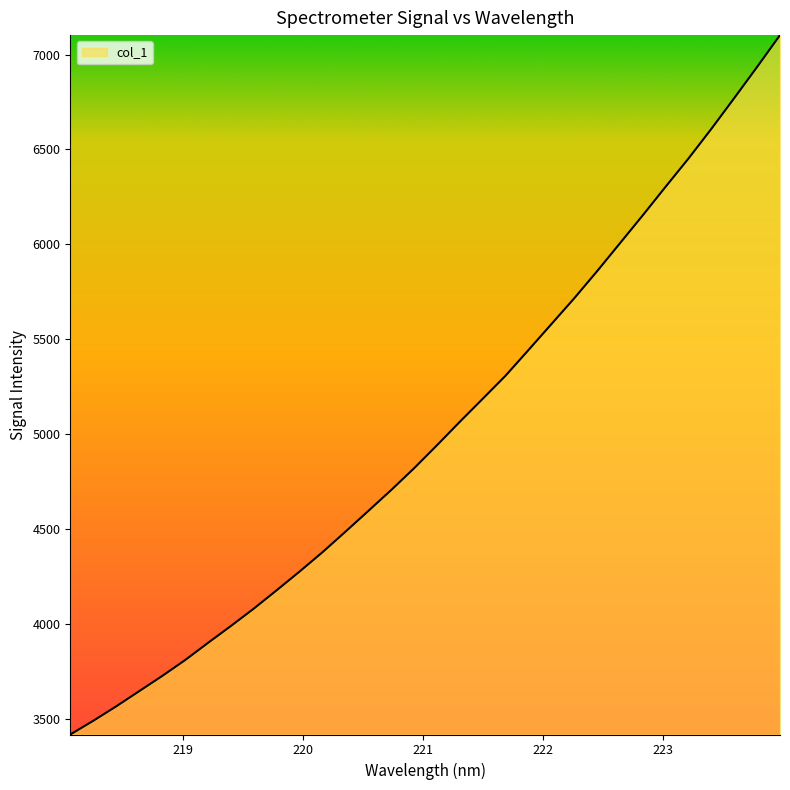

What is the greatest value displayed?

7102.5